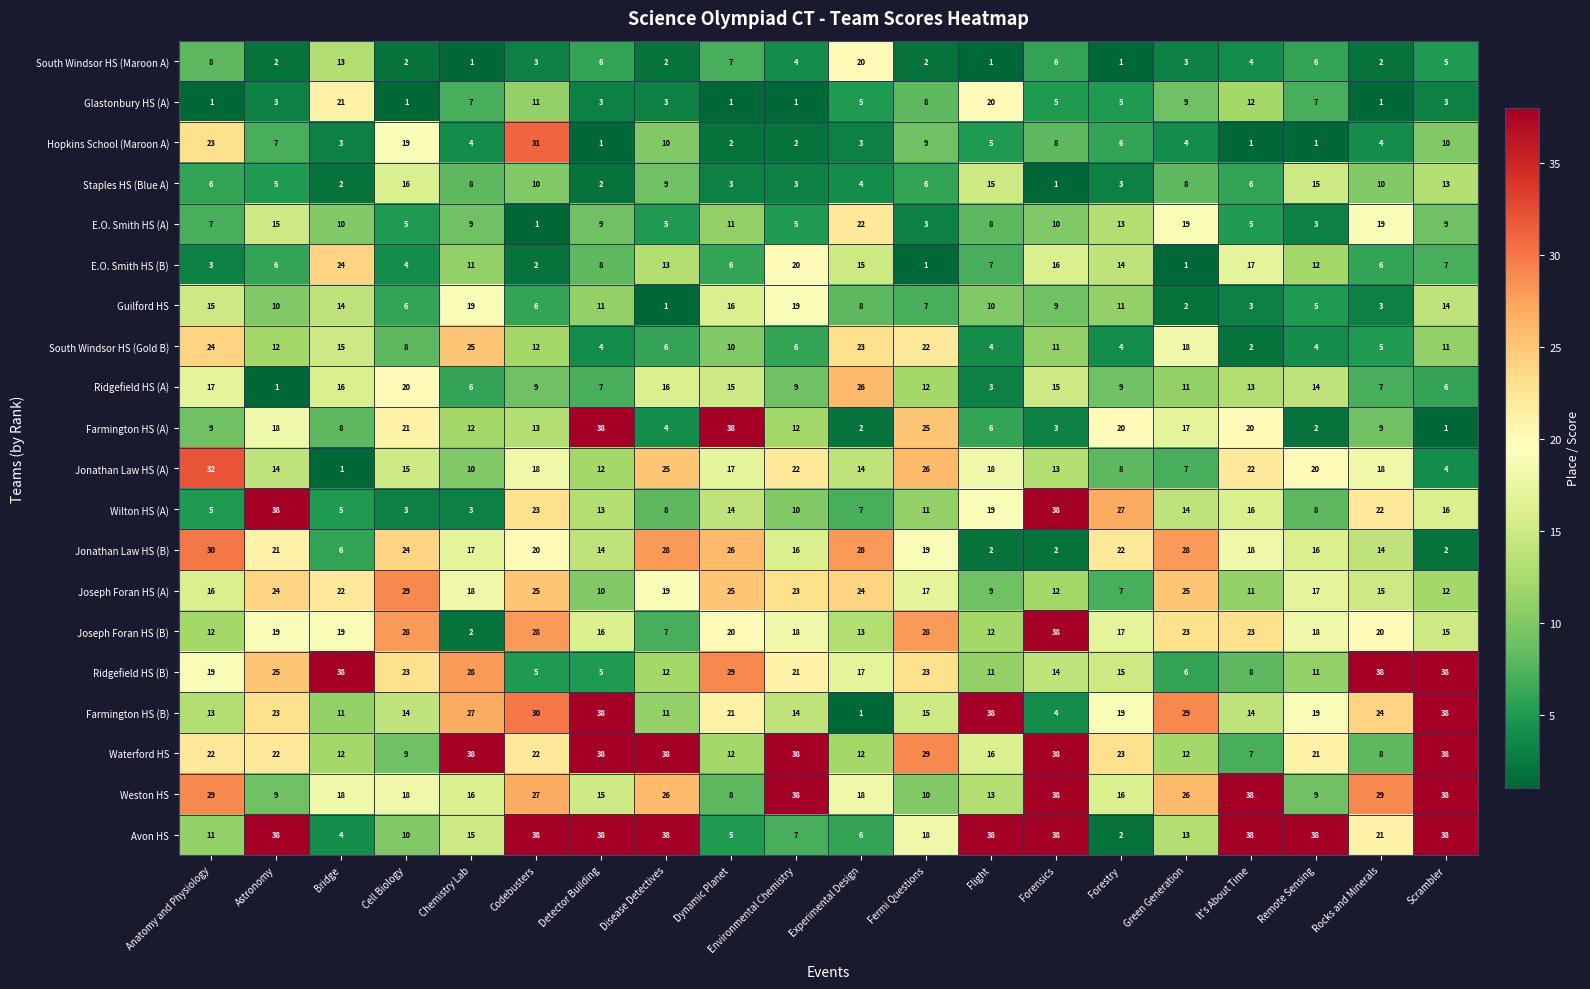

At which category is the sum across all series the highest?

Codebusters